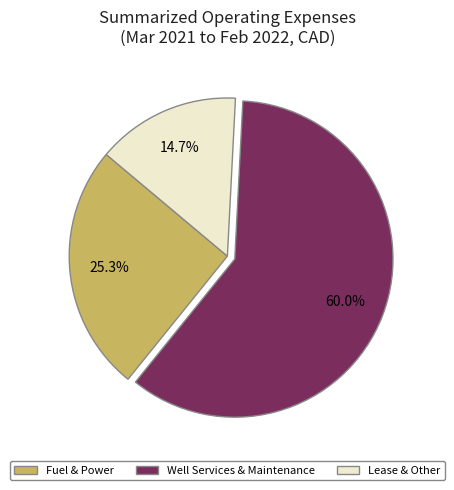

Does any single category account for the majority?

Yes